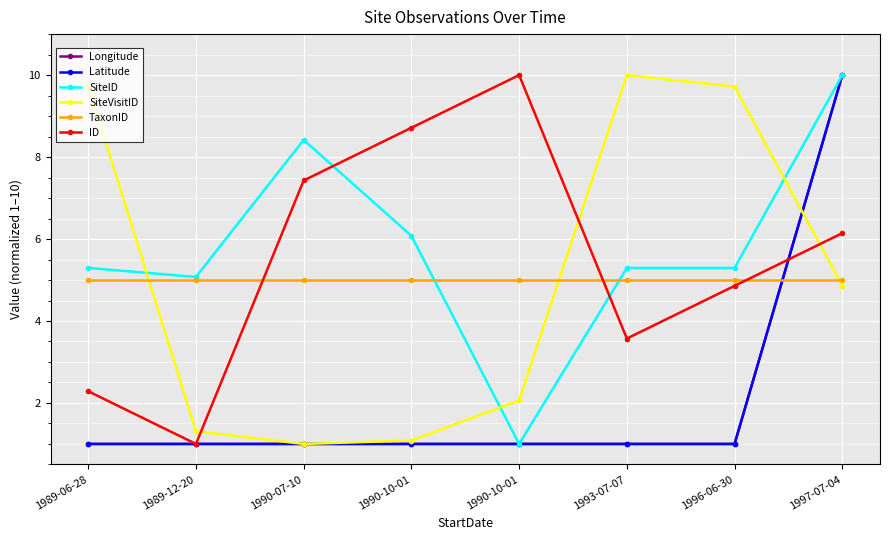

What is the total value across all series at 1989-06-28?

24.3